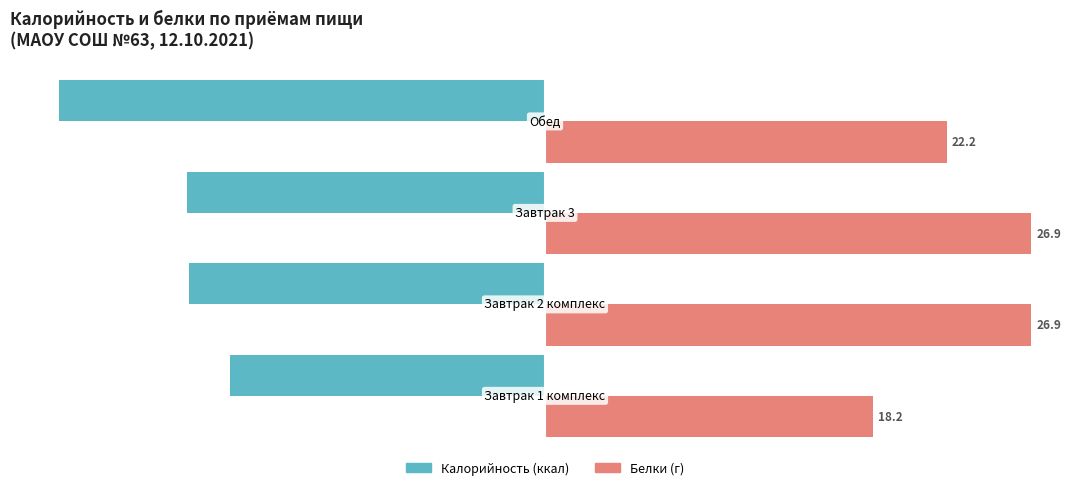

How many series are shown in this chart?

2